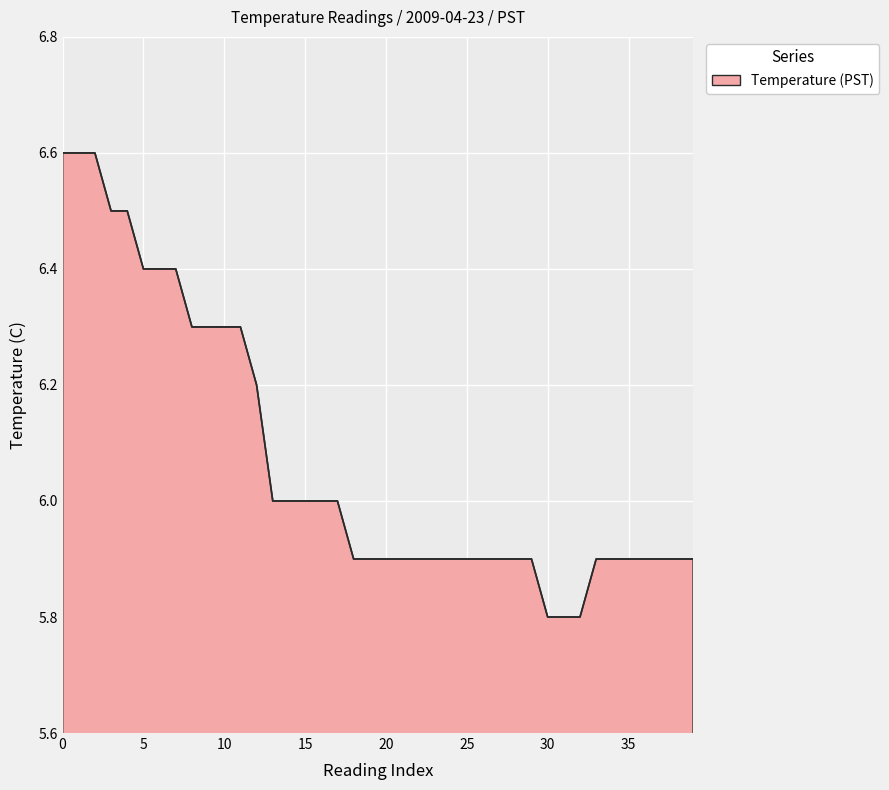

What is the smallest value displayed?

5.8